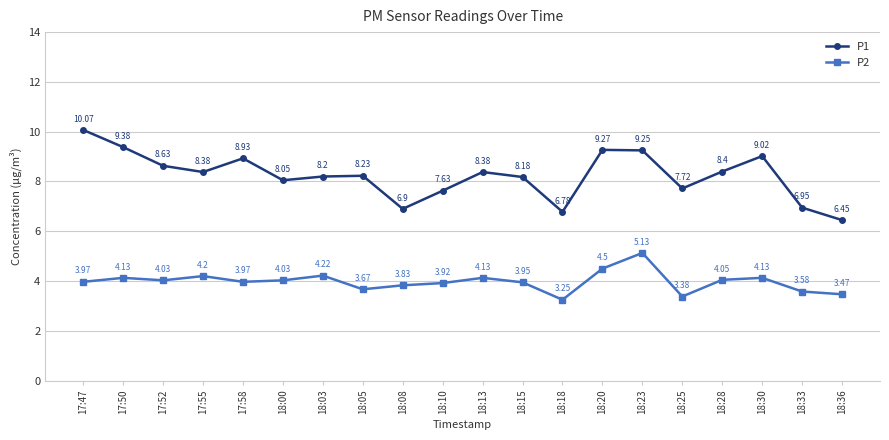

At which category is the sum across all series the highest?

18:23